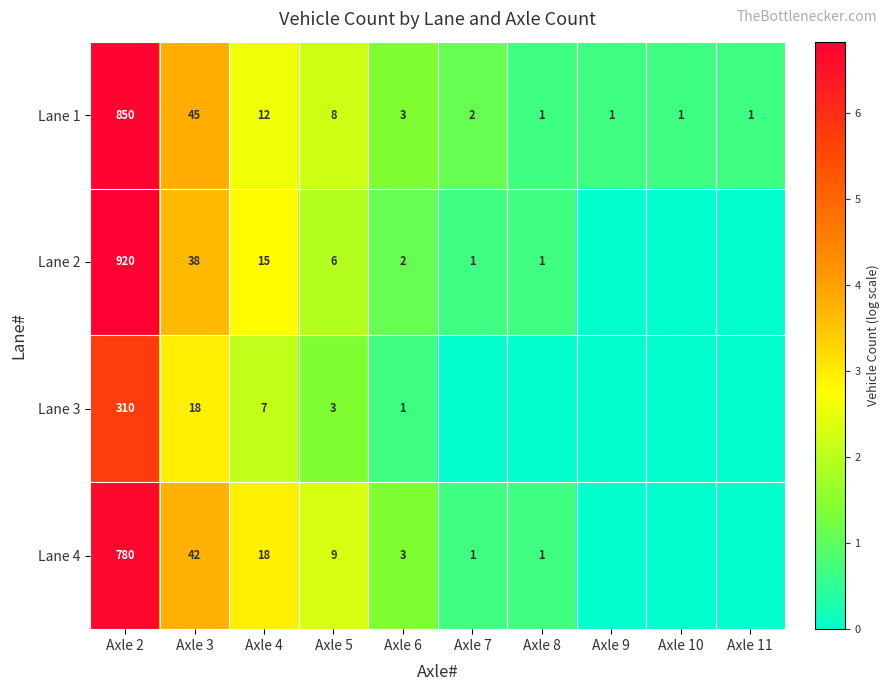

True or false: Lane 4 has a value of 42 at Axle 3.

True